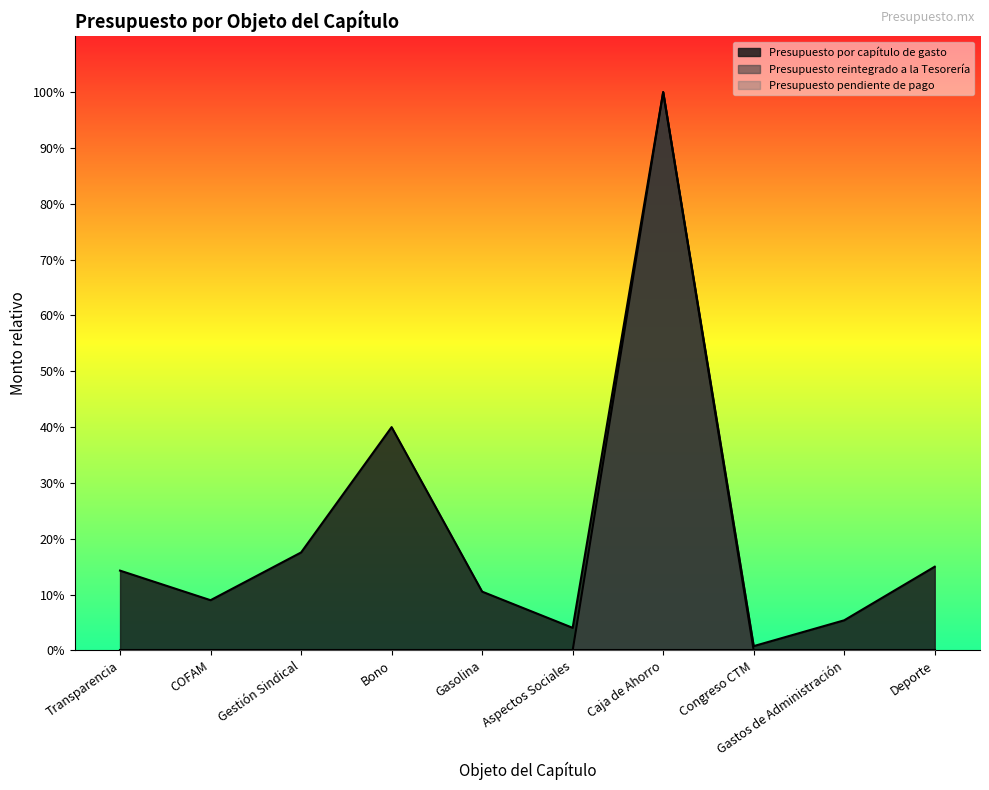

Which series has the largest total across all categories?

Presupuesto por capítulo de gasto